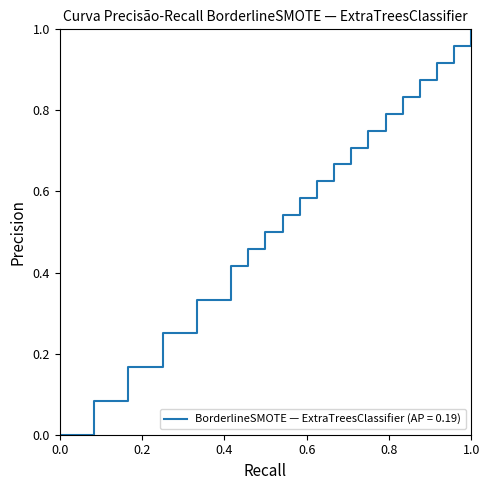

Is it true that the value at 0.0 is 0.3?

False